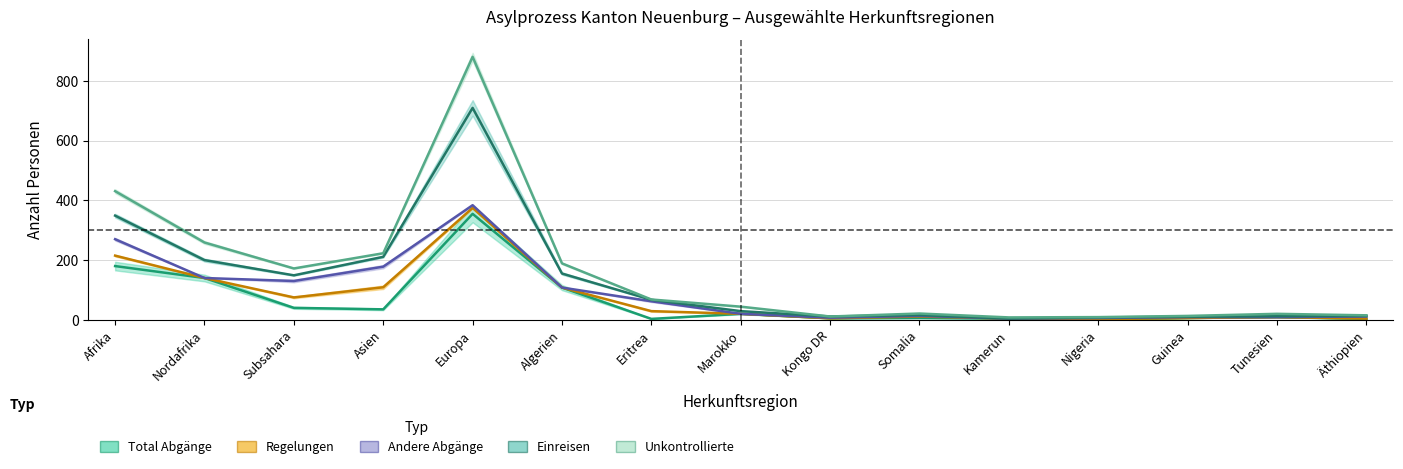

True or false: Regelungen (col_6) and Andere Abgänge (col_8) intersect in this chart.

False